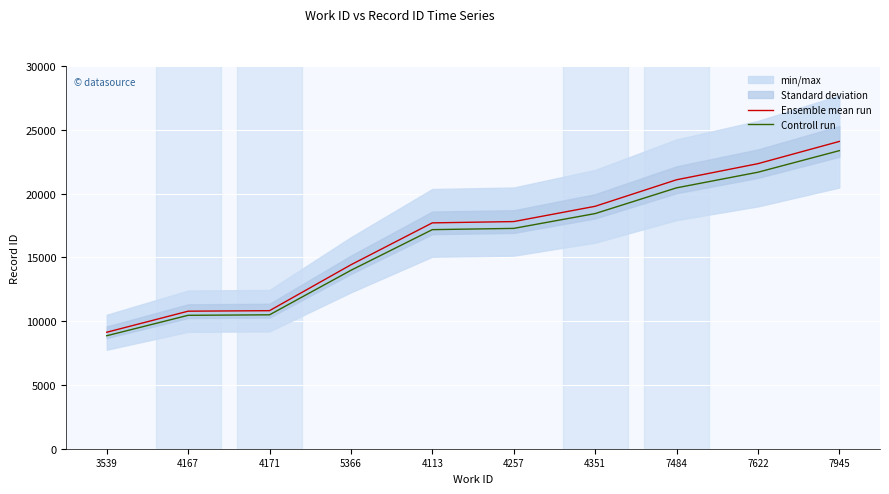

What is the total value across all series at 4171?

21317.4